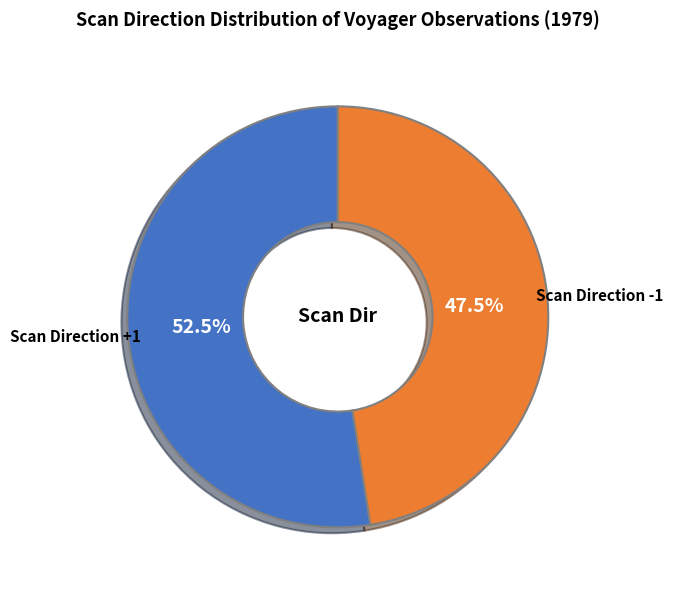

Does any single category account for the majority?

Yes